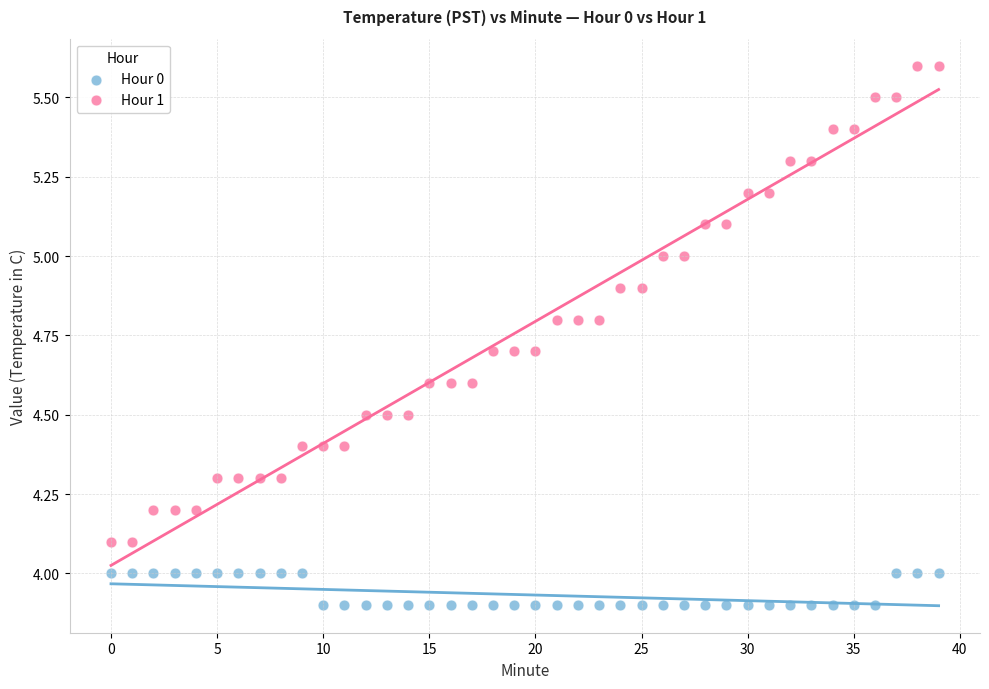

Across all data points, what is the range of Y values (max minus min)?

1.7